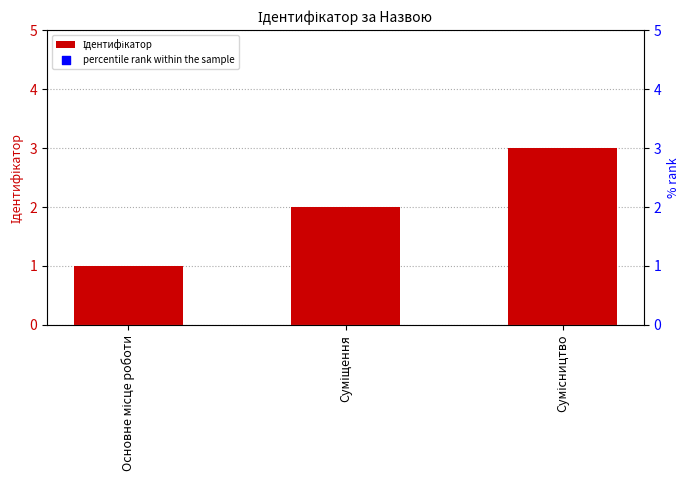

At how many categories does at least one series exceed 20?

3